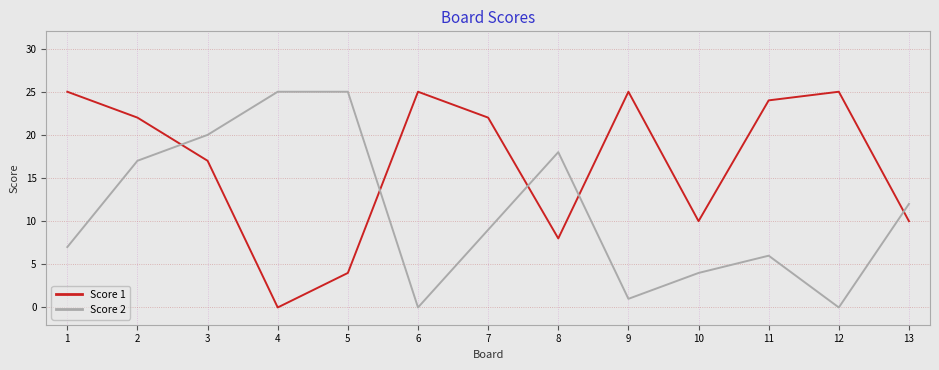

At which label does Score 1 first exceed 22?

1